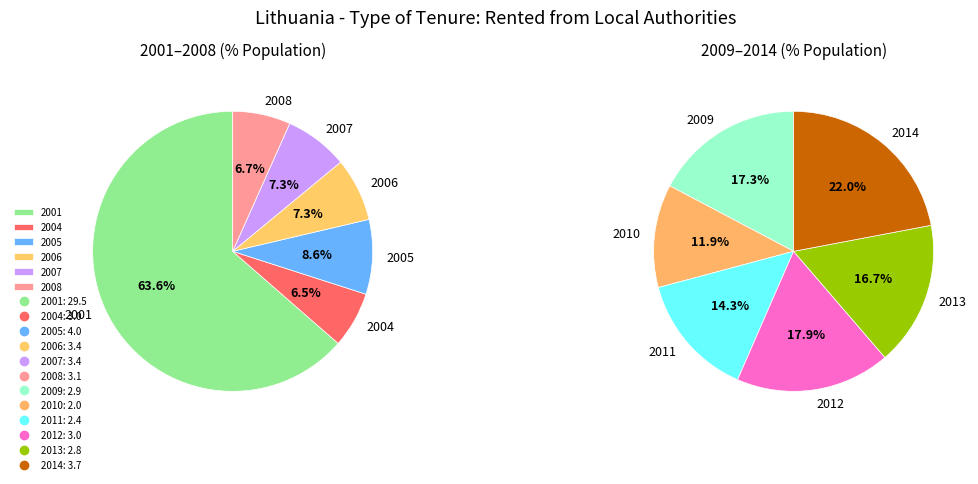

How much of the chart is everything except 2007?

94.6%